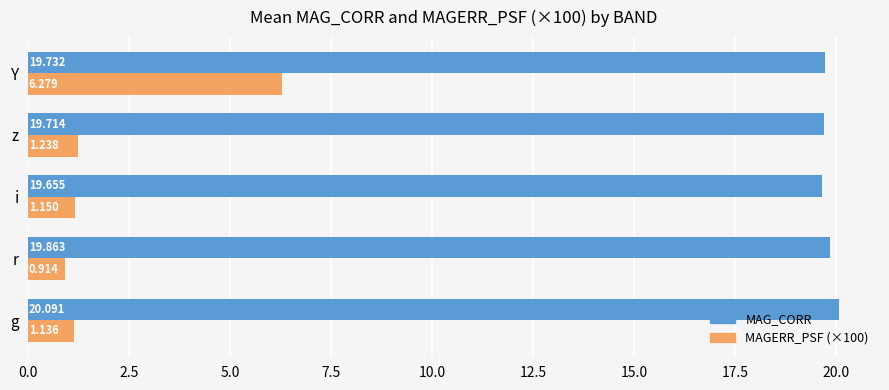

Is the value of MAG_CORR at r greater than the value of MAGERR_PSF (×100) at g?

Yes